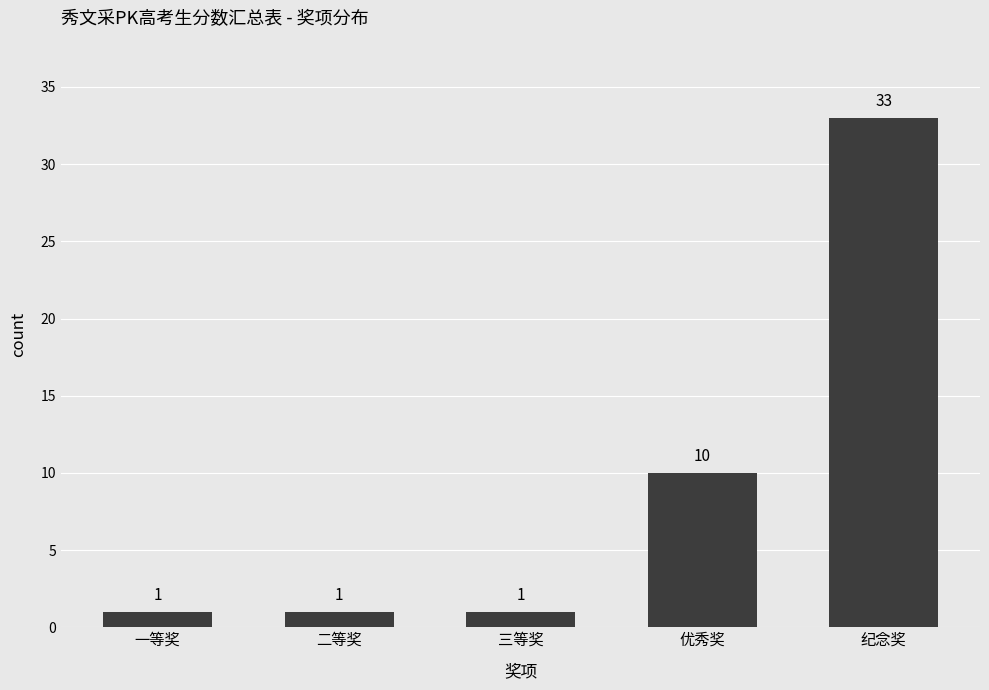

How many values are between 1 and 10?

4